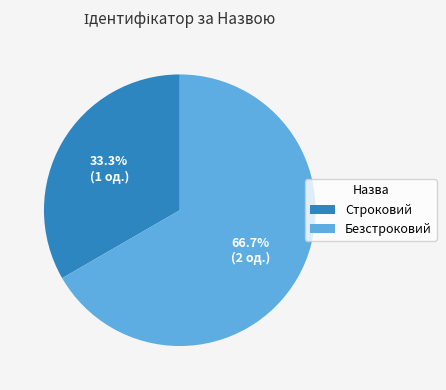

How many slices are in this pie chart?

2